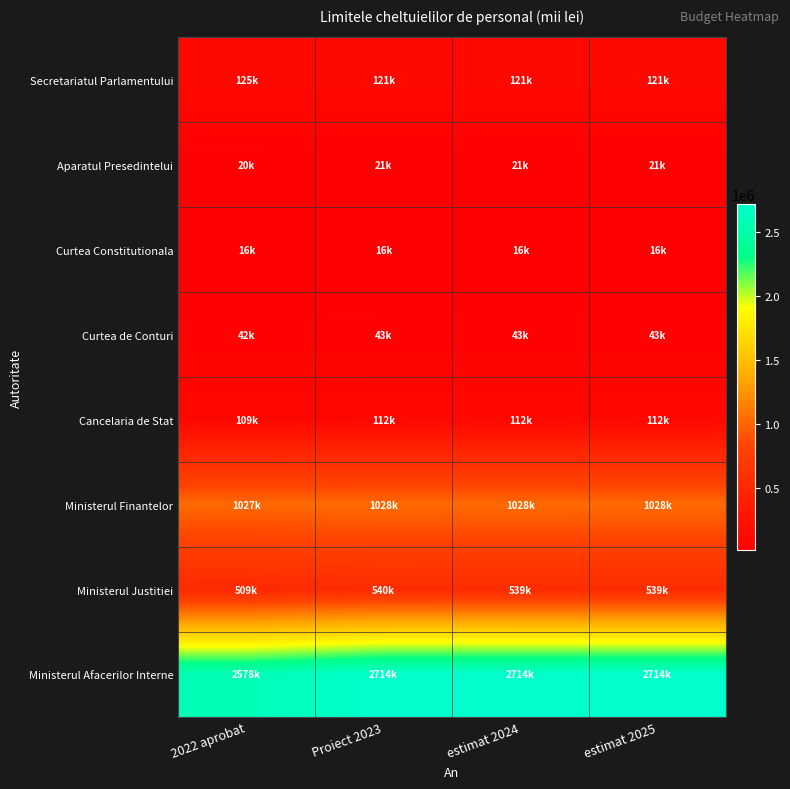

At how many categories does at least one series exceed 2405175?

4